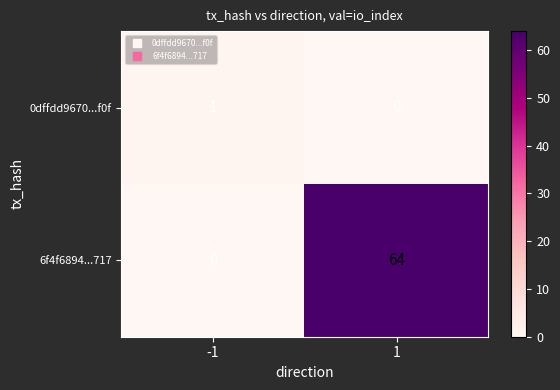

At which category is the sum across all series the highest?

1